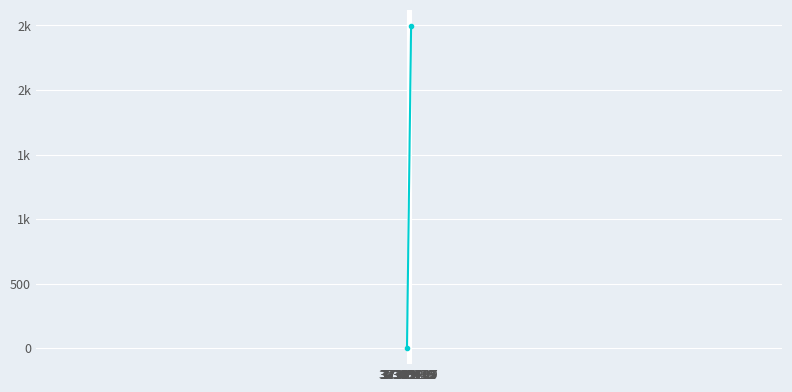

Does the chart have visible grid lines?

Yes